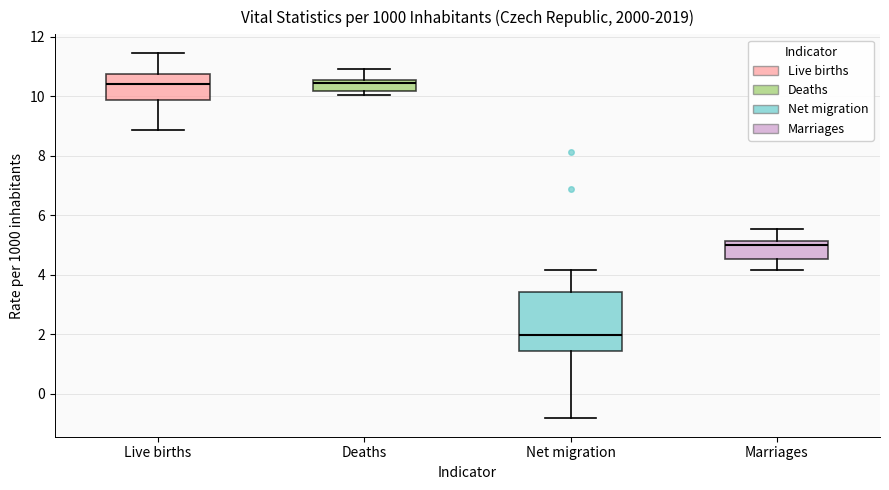

Reading left to right, read every box against the y-axis: the position of its median line, the range the box covers, and the ends of its whiskers. The values are not printed on the chart, so give them approximately, as read against the axis.

Live births: median 10.4, box 9.8 to 10.8, whiskers 8.8 to 11.4
Deaths: median 10.4, box 10.2 to 10.6, whiskers 10.0 to 11.0
Net migration: median 2.0, box 1.4 to 3.4, whiskers -0.8 to 4.2
Marriages: median 5.0, box 4.6 to 5.2, whiskers 4.2 to 5.6